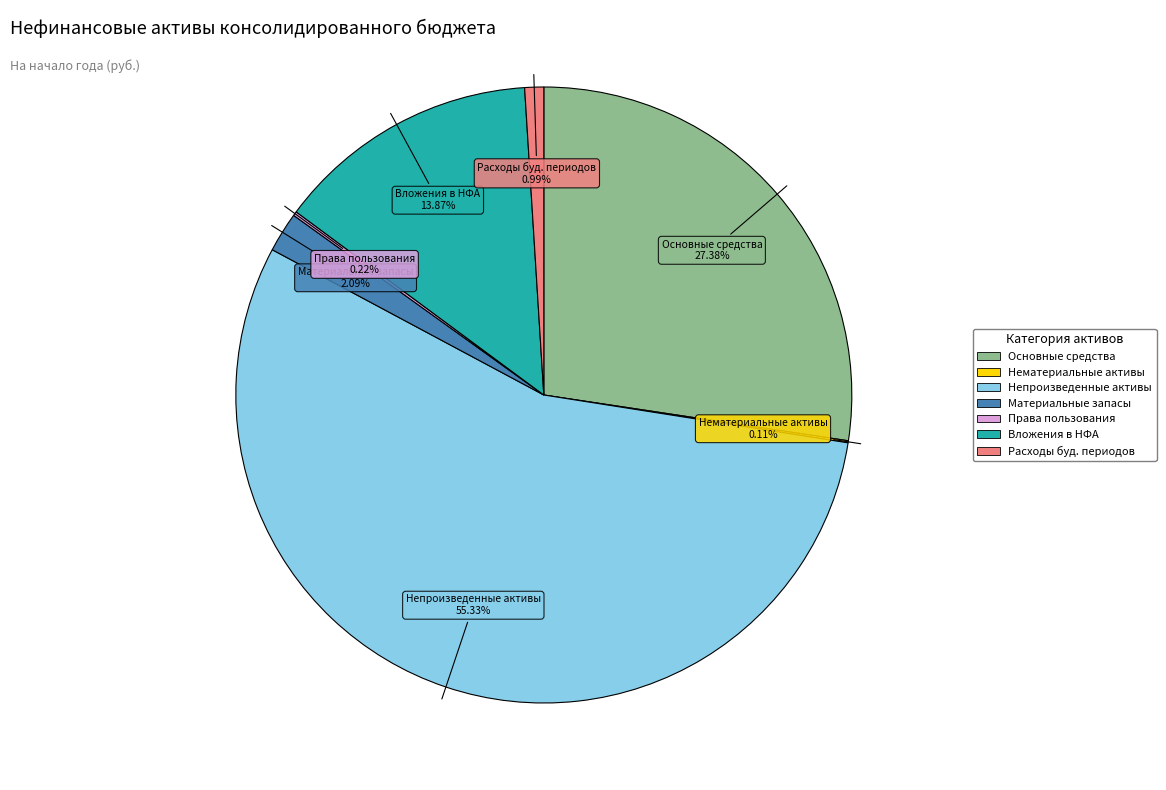

Combined, do Материальные запасы and Непроизведенные активы account for over 50%?

Yes